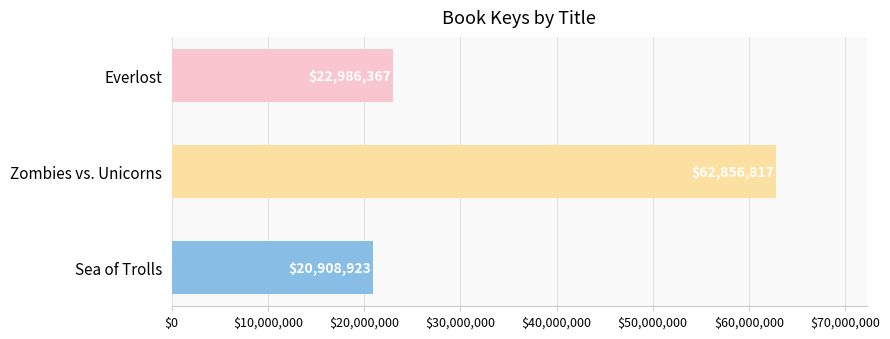

The value at Everlost is 22986367. True or false?

True